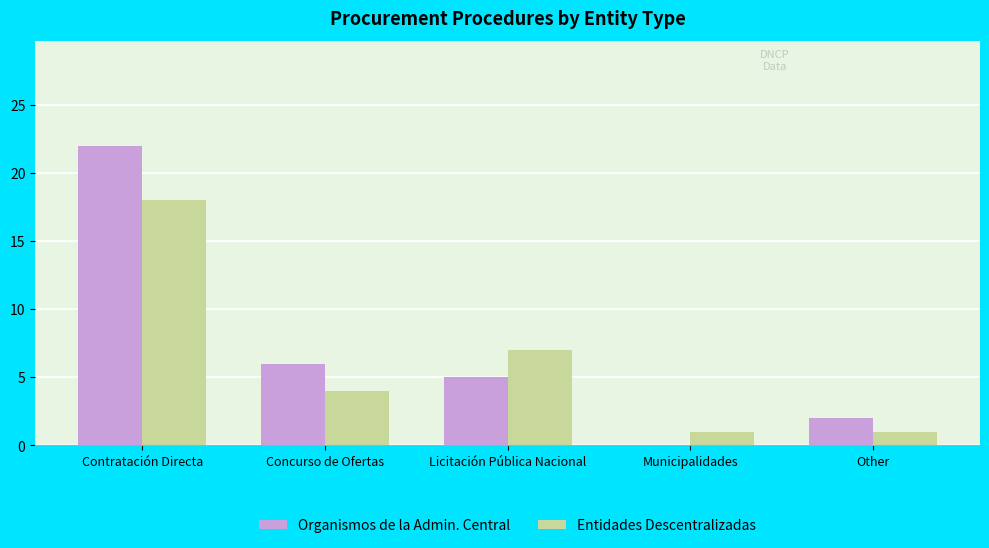

How many groups of bars are there?

5